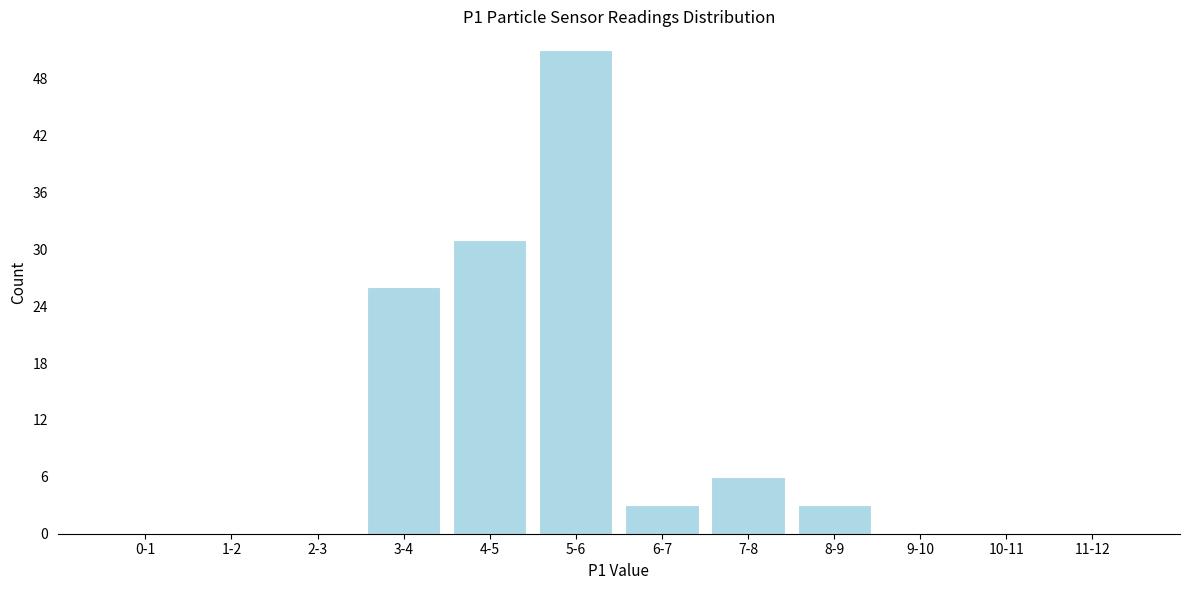

Reading left to right, list all the values displayed in this chart.

0-1=0	1-2=0	2-3=0	3-4=26	4-5=31	5-6=51	6-7=3	7-8=6	8-9=3	9-10=0	10-11=0	11-12=0